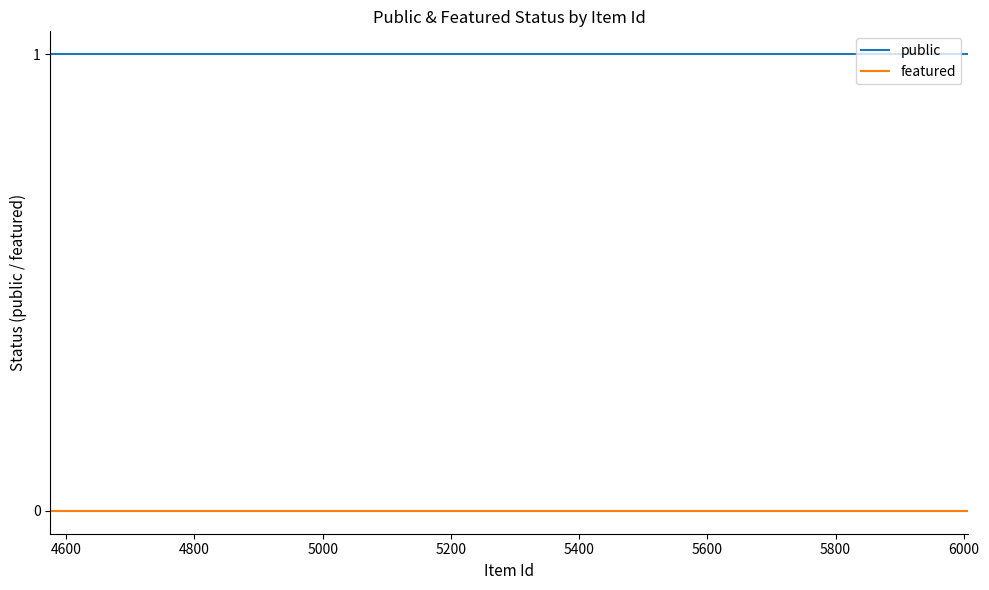

Reading left to right, list all the values displayed in this chart.

public: 1	1	1	1	1	1	1	1	1	1	1	1	1	1	1	1	1	1	1	1
featured: 0	0	0	0	0	0	0	0	0	0	0	0	0	0	0	0	0	0	0	0